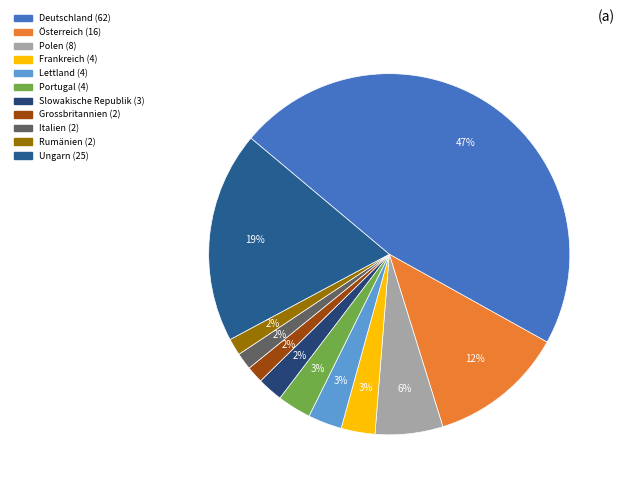

True or false: Österreich accounts for 12% of the total.

True